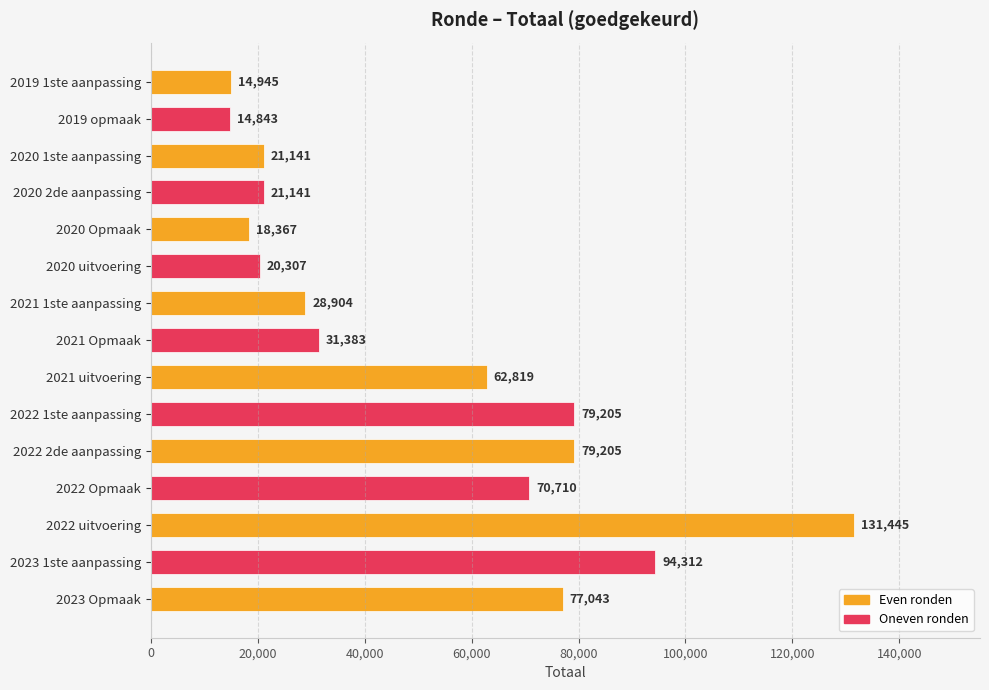

Which category has the highest value across all series?

2022 uitvoering